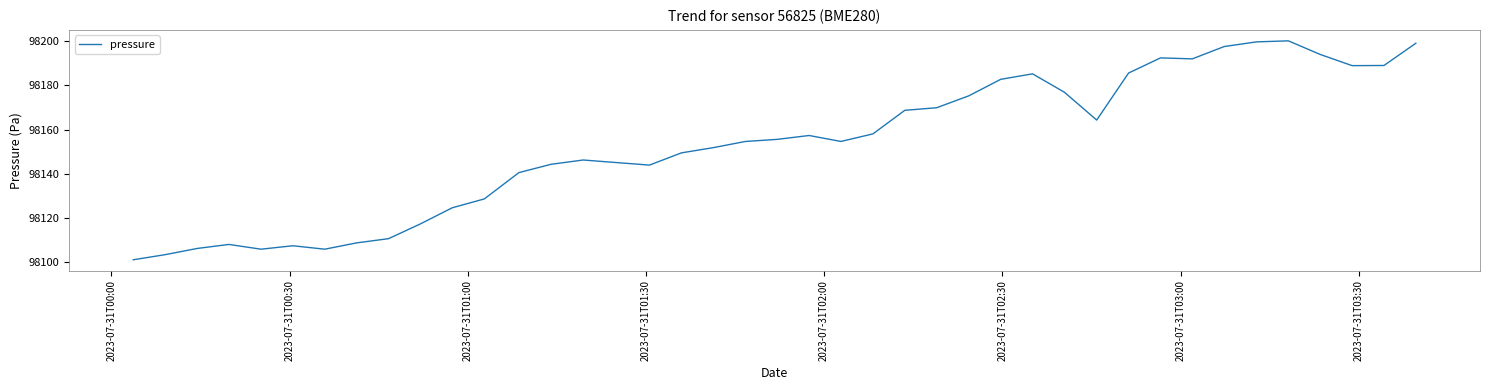

What is the sum of all values?

3926145.1